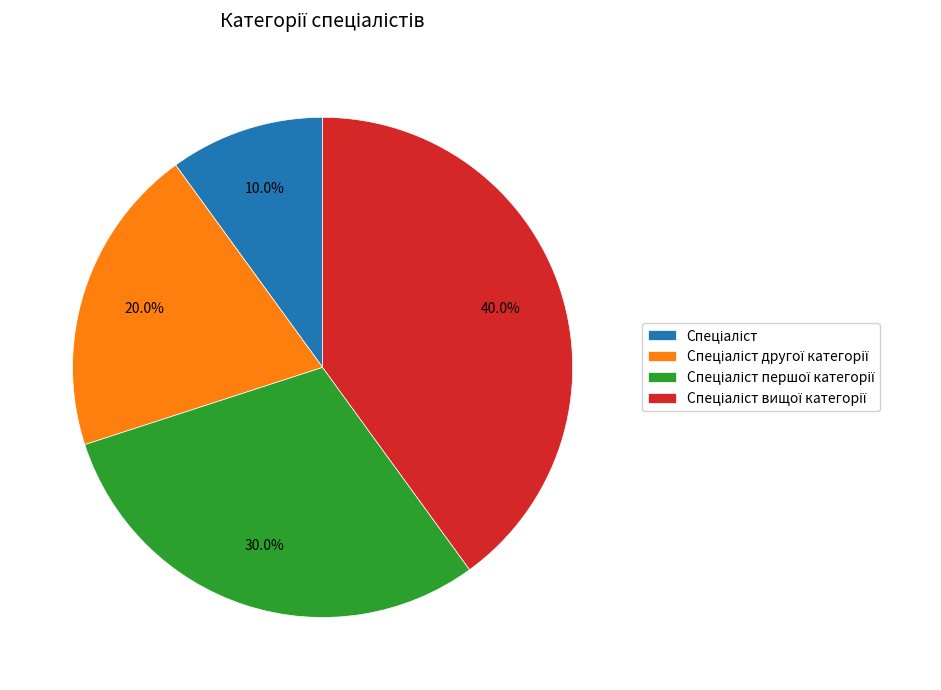

Rank the categories by value from highest to lowest.

Спеціаліст вищої категорії, Спеціаліст першої категорії, Спеціаліст другої категорії, Спеціаліст